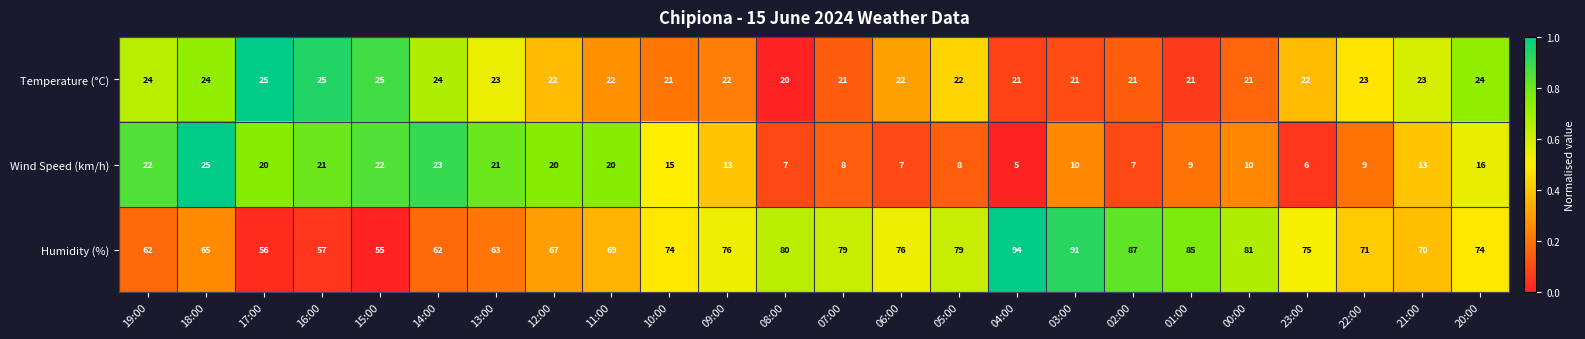

Read the Temperature (°C) value at 16:00.

25